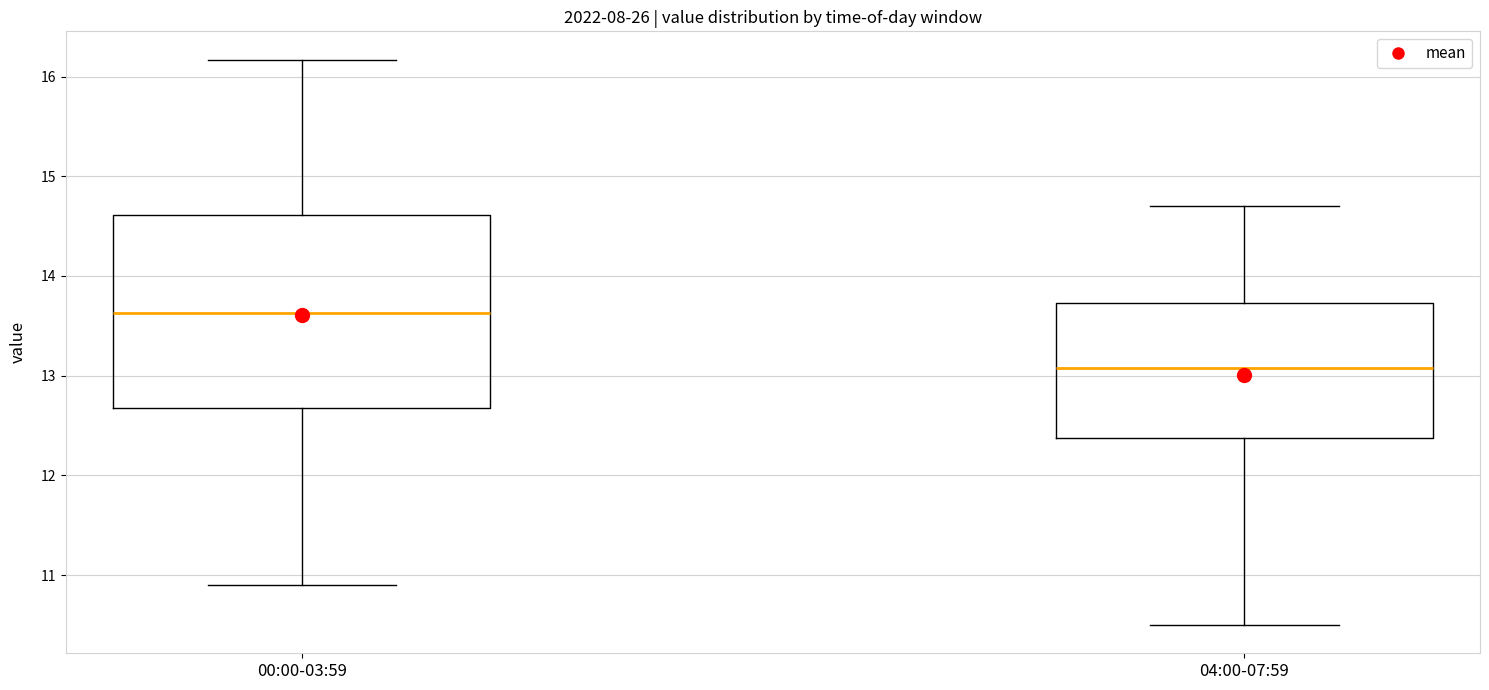

Reading left to right, read every box against the y-axis: the position of its median line, the range the box covers, and the ends of its whiskers. The values are not printed on the chart, so give them approximately, as read against the axis.

00:00-03:59: median 13.6, box 12.7 to 14.6, whiskers 10.9 to 16.2
04:00-07:59: median 13.1, box 12.4 to 13.7, whiskers 10.5 to 14.7